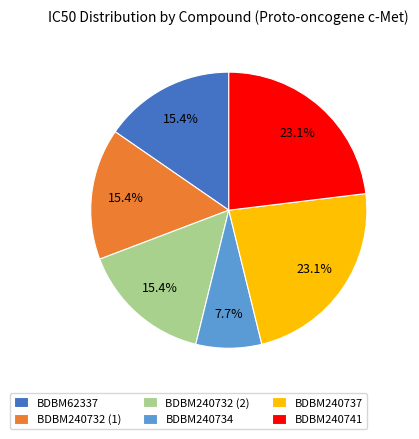

The BDBM240741 slice represents 23% of the pie. True or false?

True